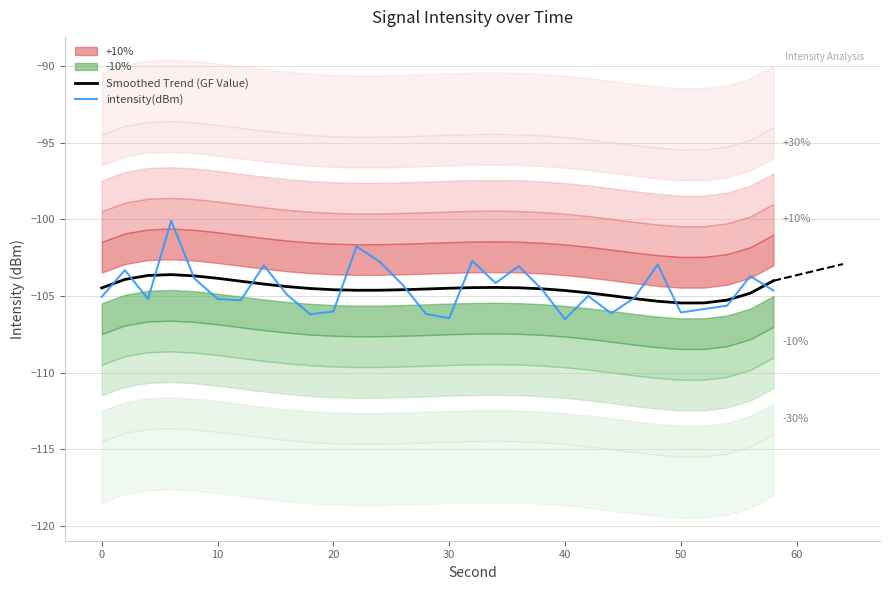

True or false: Smoothed Trend (GF Value) and intensity(dBm) intersect in this chart.

True